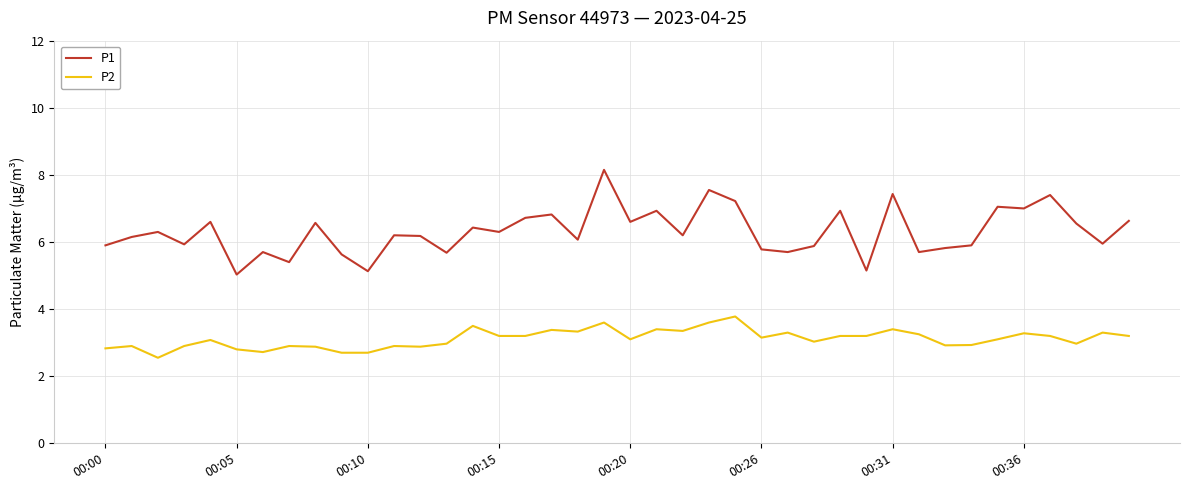

True or false: P1 and P2 cross at least once.

False